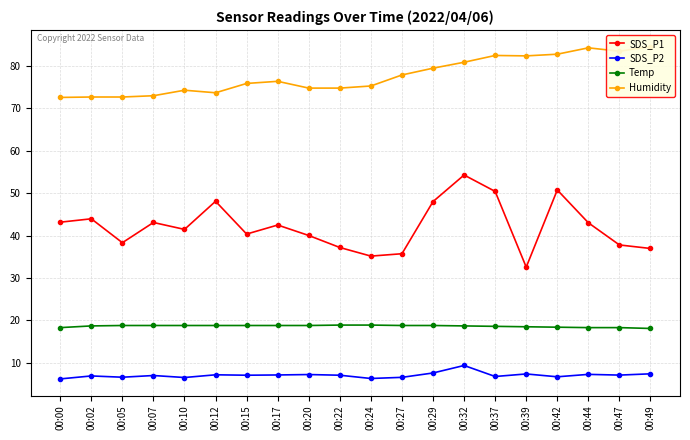

True or false: SDS_P1 and SDS_P2 intersect in this chart.

False